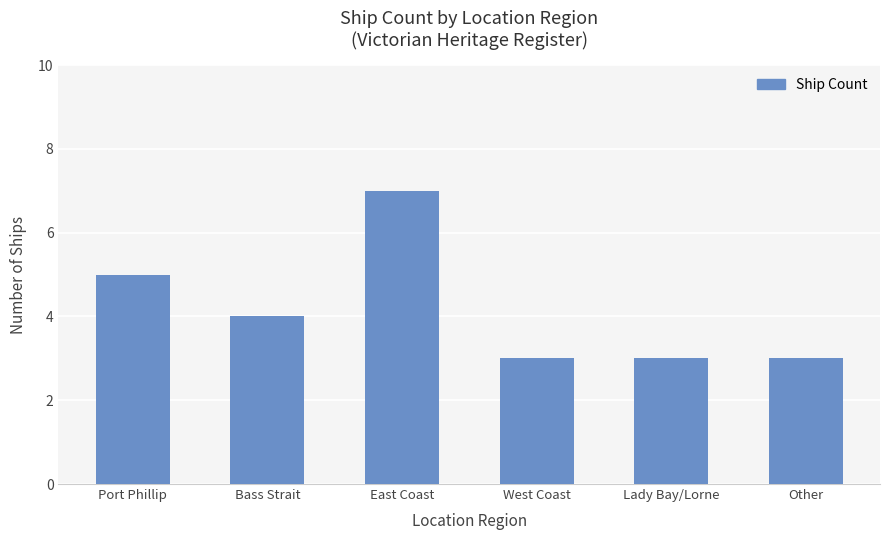

What value does the data have at Port Phillip?

5